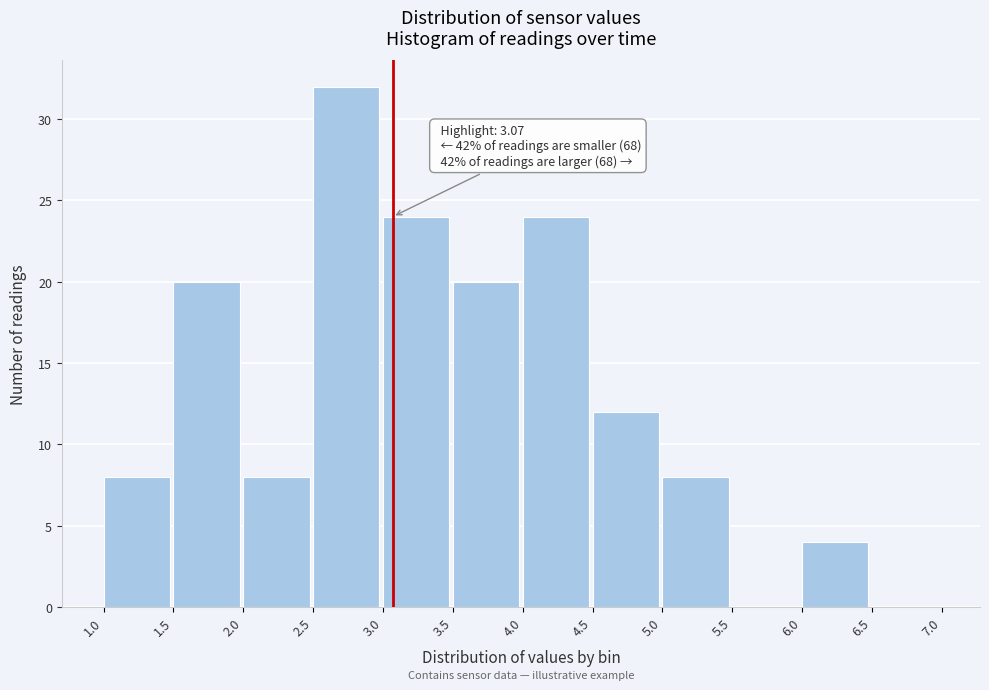

Over which range of the x-axis is the bar tallest?

2.5 to 3.0